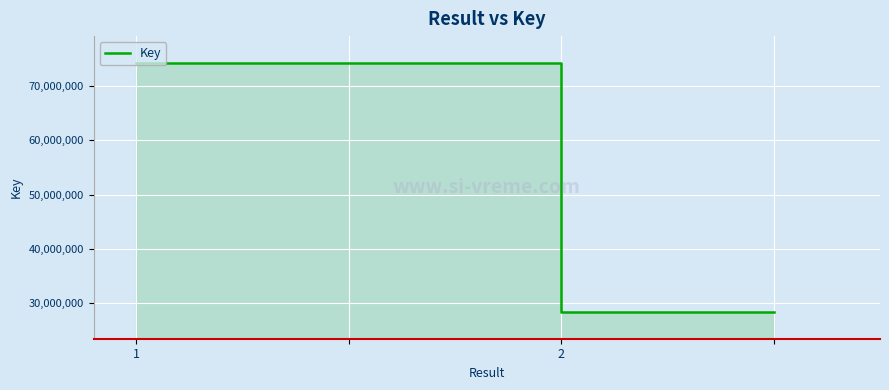

True or false: the data has more than 0 interior local peaks.

False